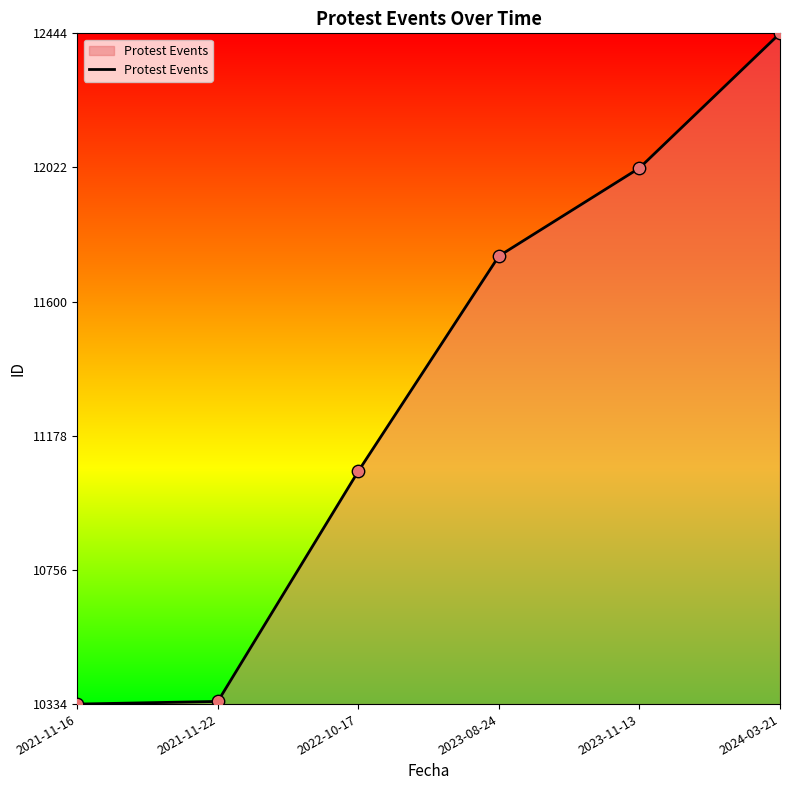

Does the chart have visible grid lines?

No